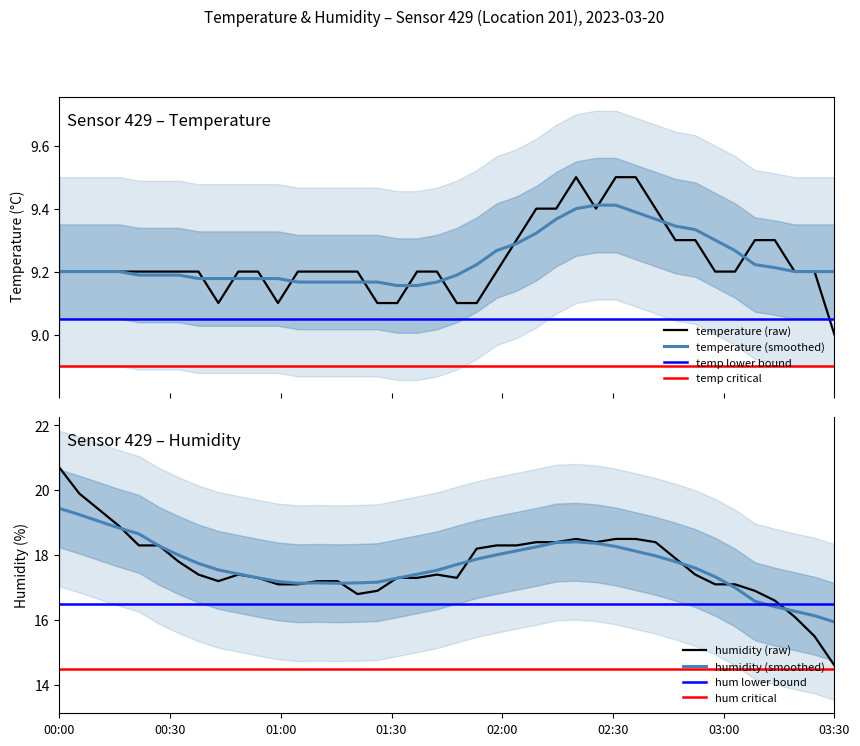

Which category has the highest value in the humidity (smoothed) series?

00:00